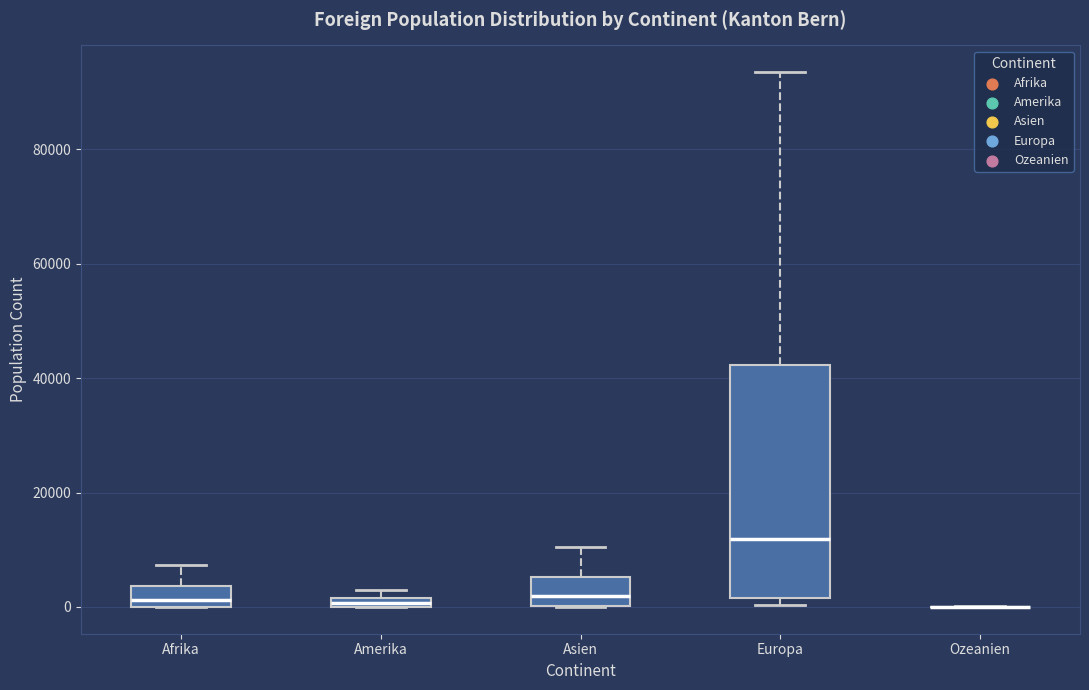

Comparing the boxes themselves (not the whiskers), which one is the tallest?

Europa